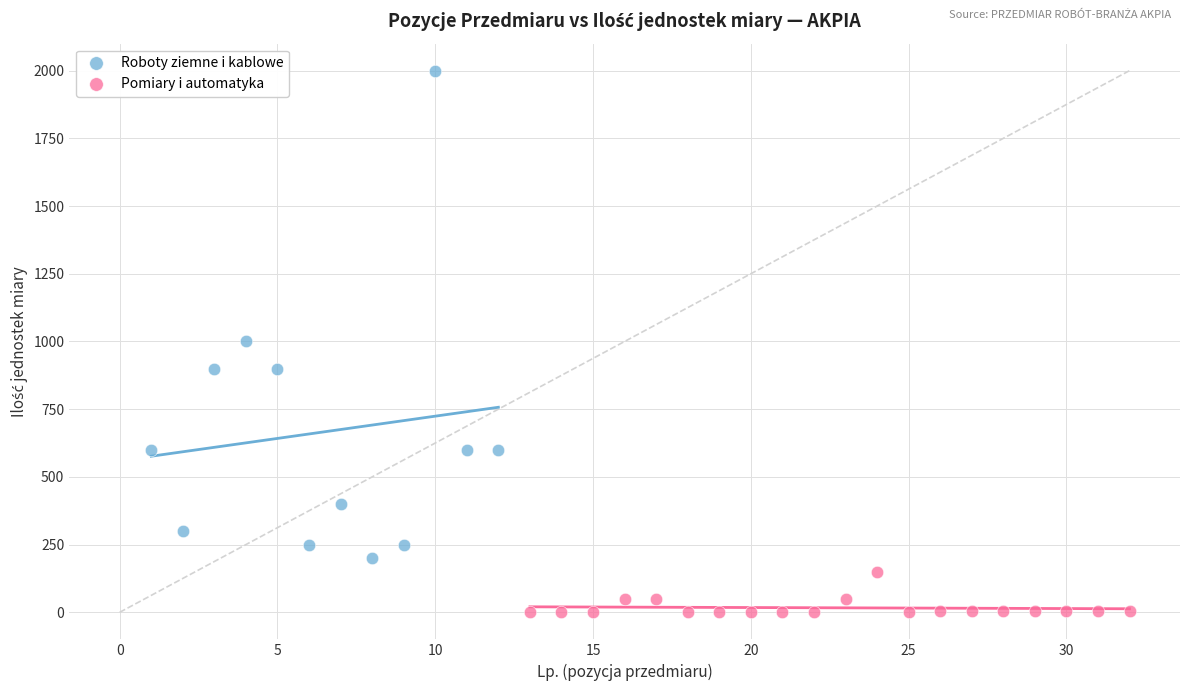

Which series has the widest spread of Y values?

Roboty ziemne i kablowe